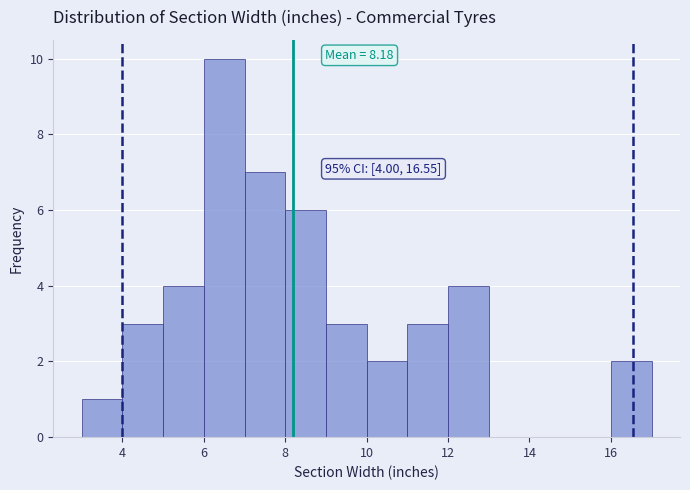

Which range on the x-axis has the tallest bar?

6 to 7